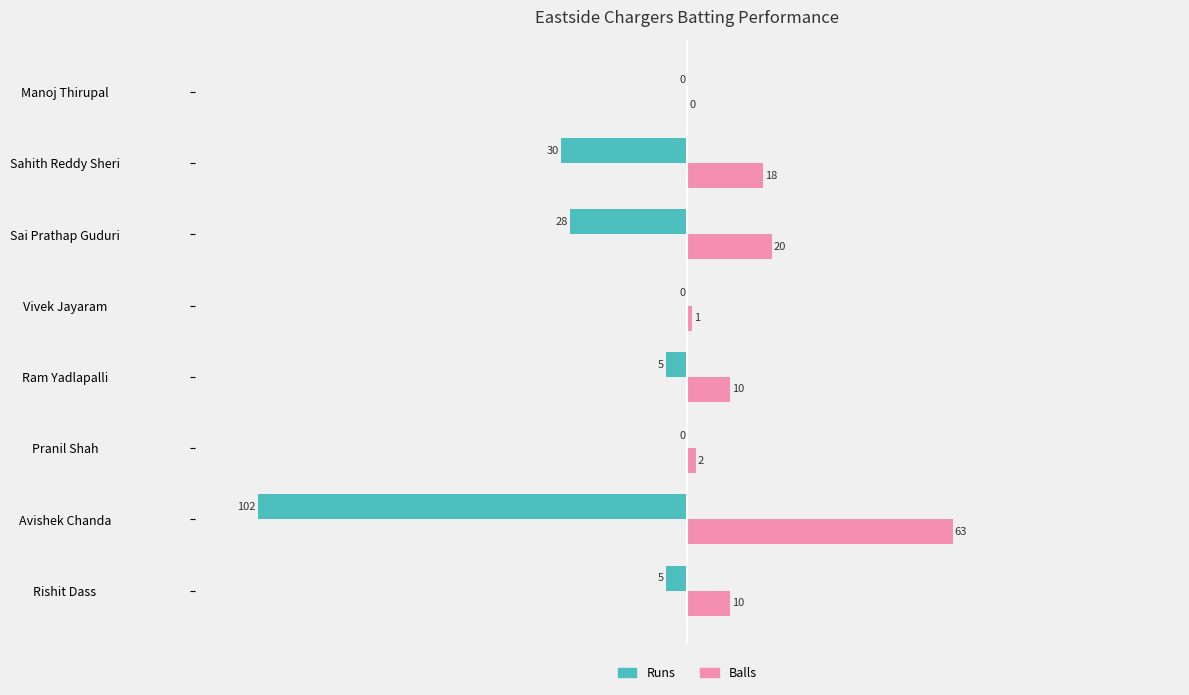

What are all the series names shown in the legend?

Runs, Balls